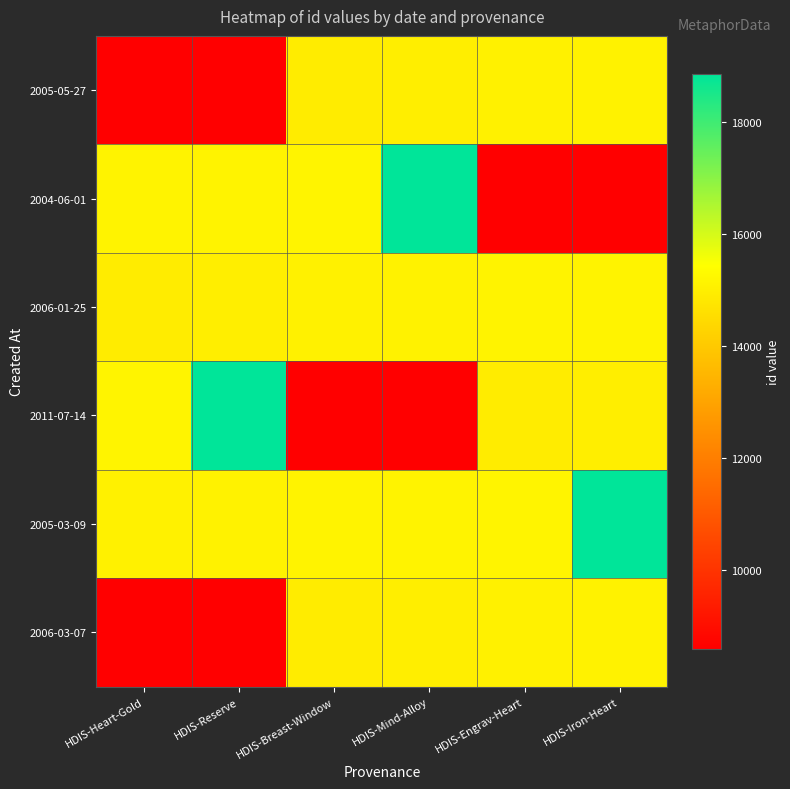

What is the total value across all series at HDIS-Iron-Heart?

87780